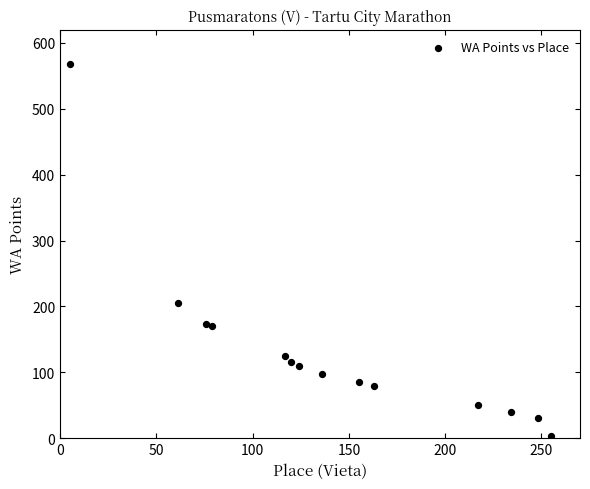

What Y value in the scatter plot is closest to 286?

205